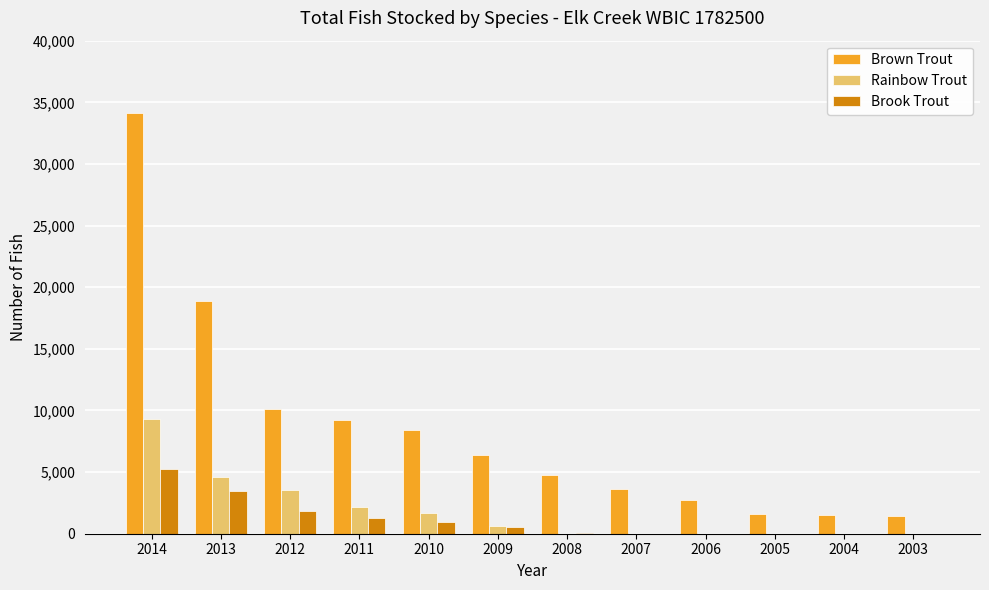

Between 2014 and 2010, which series saw the biggest shift?

Brown Trout